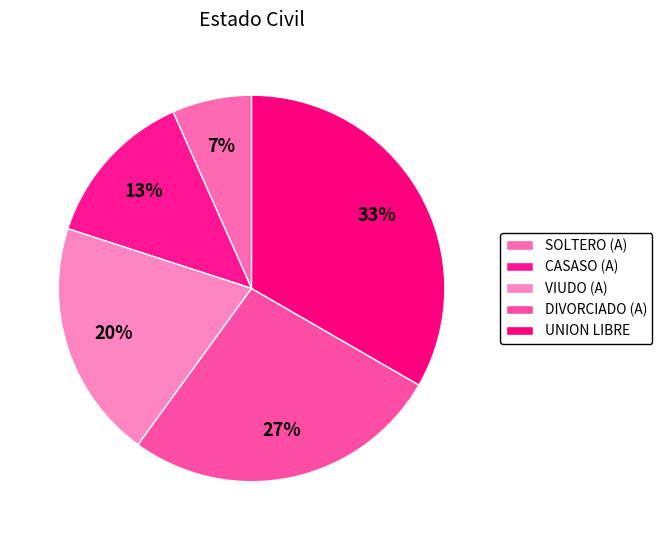

To the nearest percent, what is the combined percentage of SOLTERO (A) and CASASO (A)?

20%